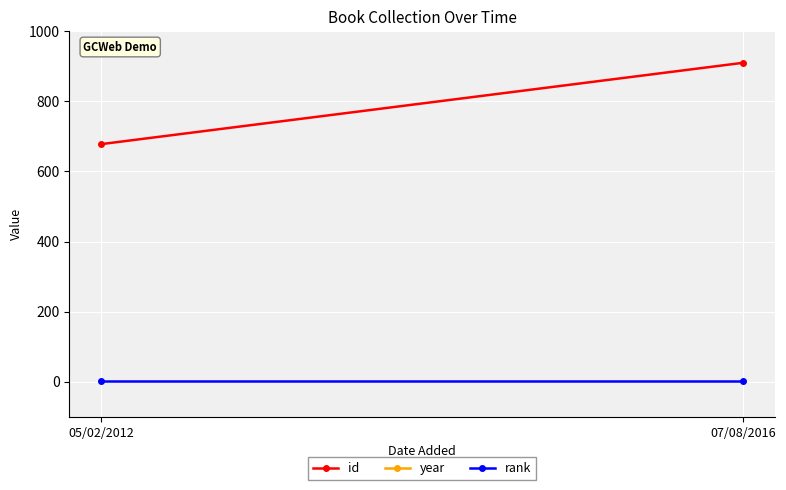

What are all the series names shown in the legend?

id, year, rank